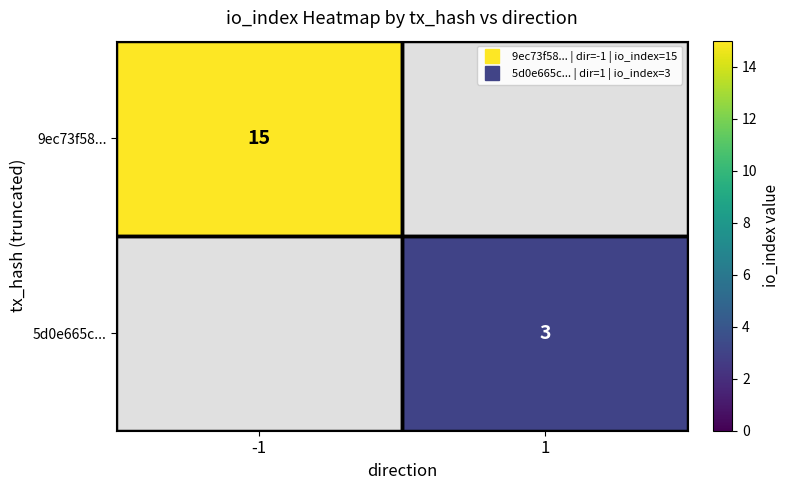

Rank the series by their maximum value, from highest to lowest.

9ec73f58..., 5d0e665c...